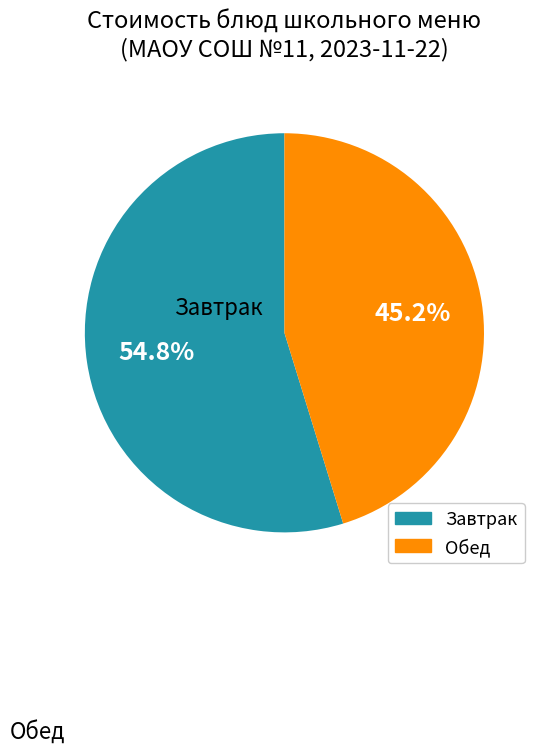

Does any single category account for the majority?

Yes